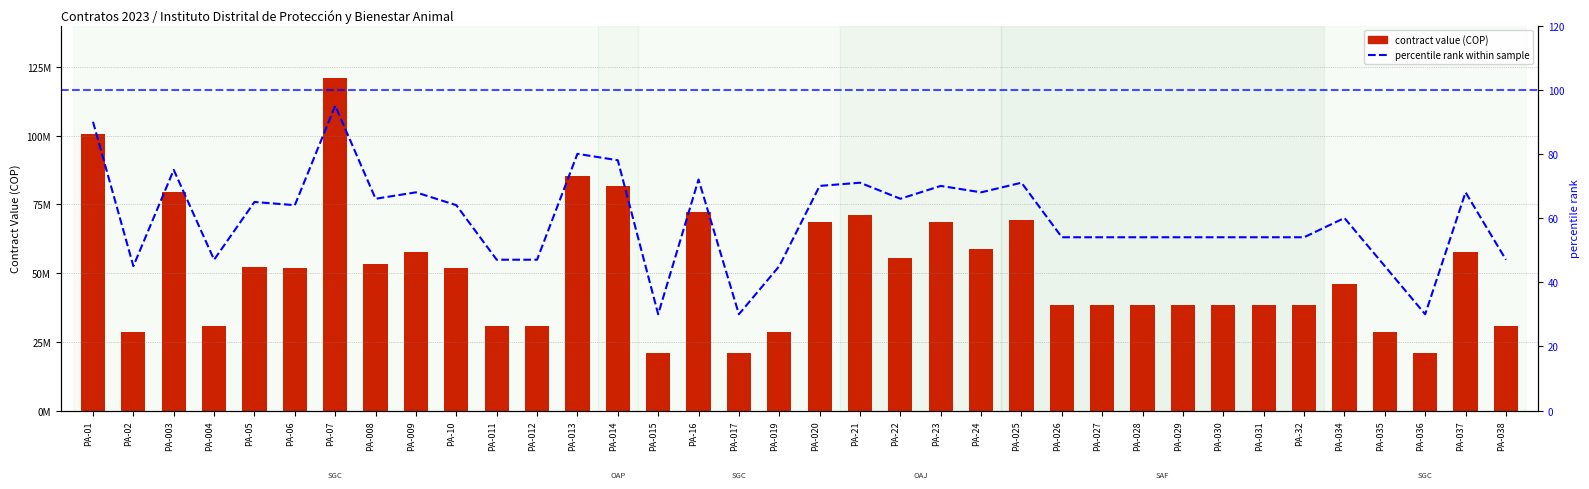

How many groups of bars are there?

36